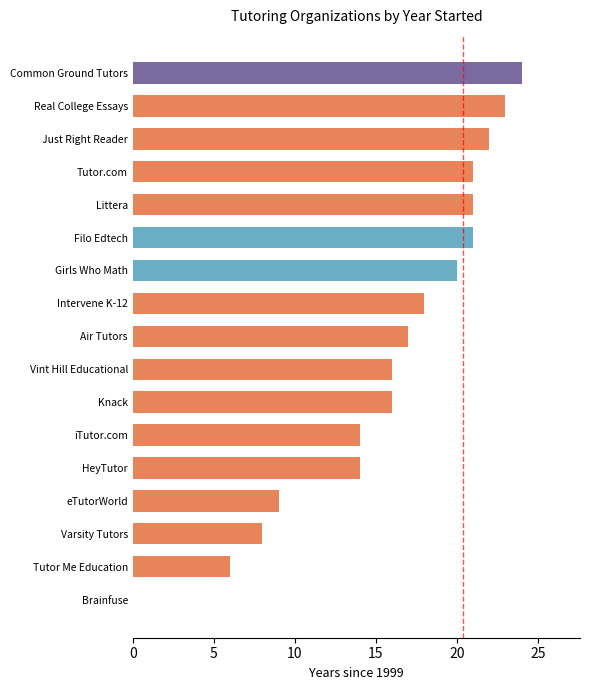

What is the average value?

16